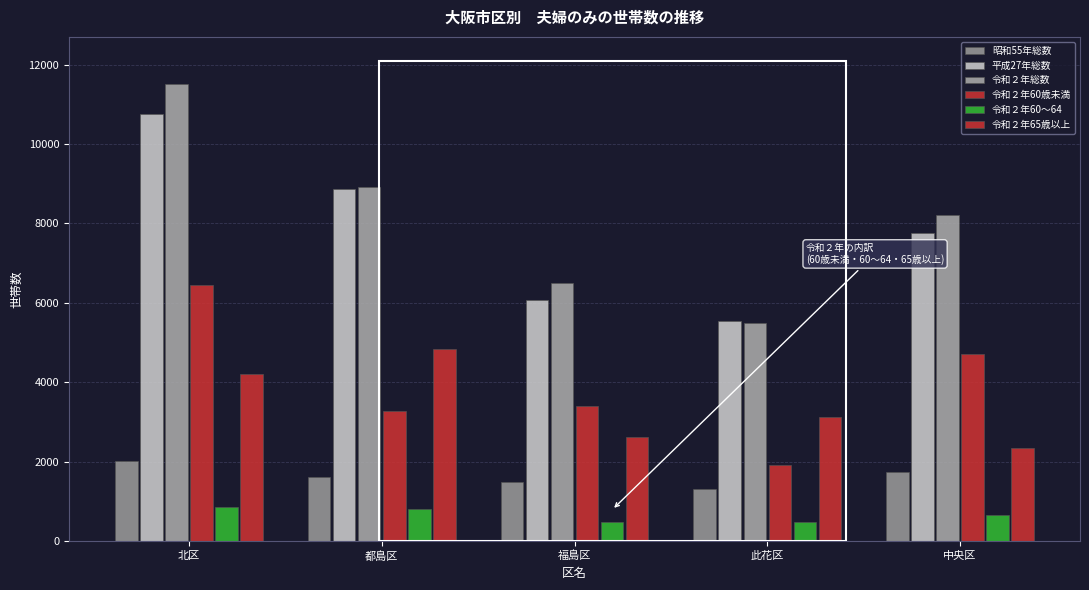

Where is 令和２年60歳未満 nearest to the value 4181?

中央区